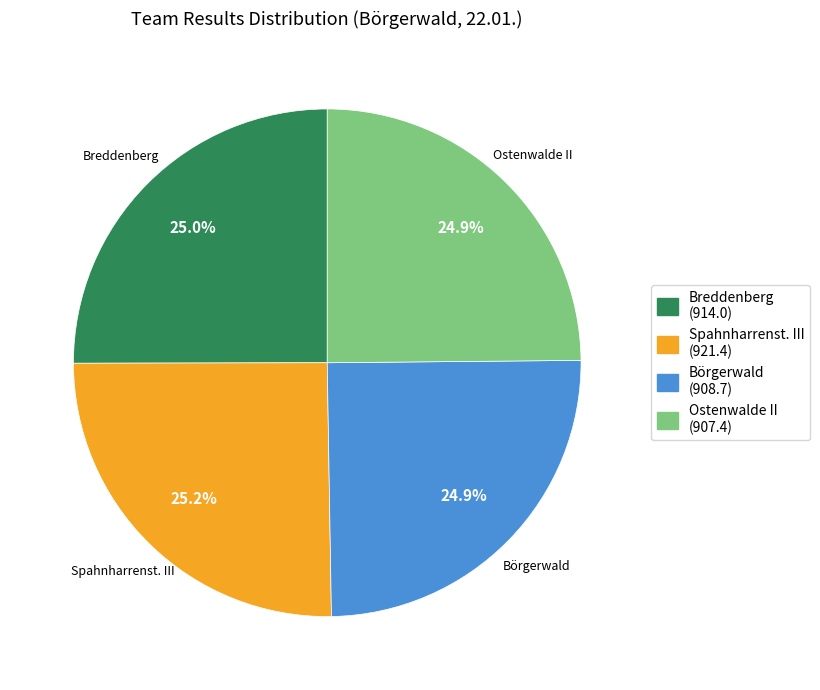

Combined, do Breddenberg and Ostenwalde II account for over 50%?

No